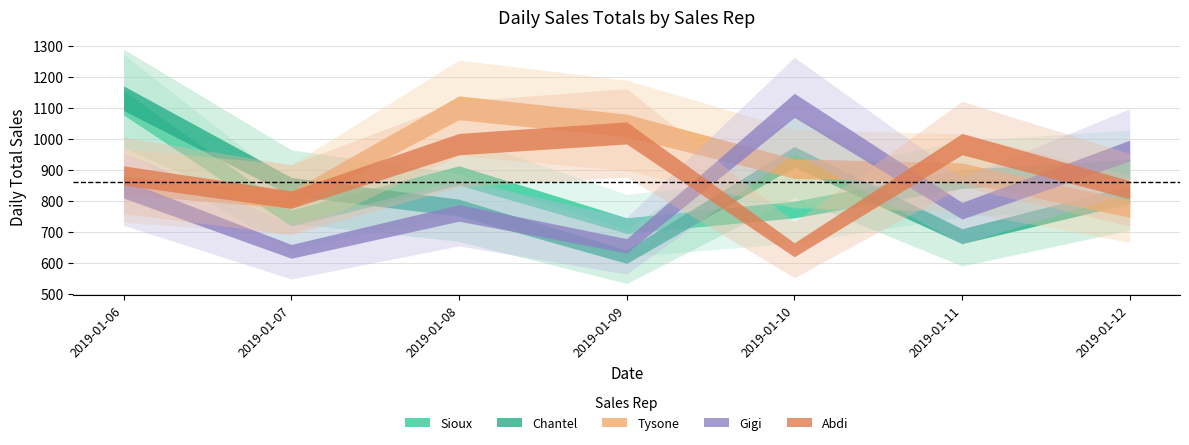

How many times do Tysone and Chantel cross each other?

4